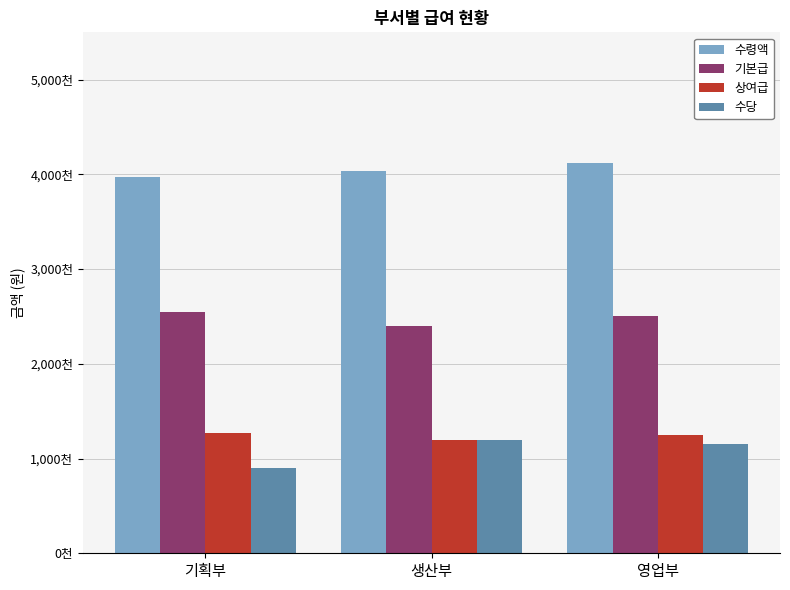

The 수령액 series shows 3969000 at 기획부. True or false?

True